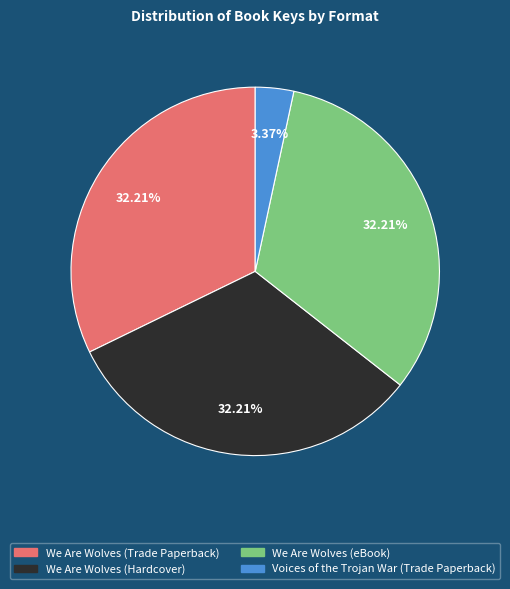

Between Voices of the Trojan War (Trade Paperback) and We Are Wolves (Trade Paperback), which is larger?

We Are Wolves (Trade Paperback)